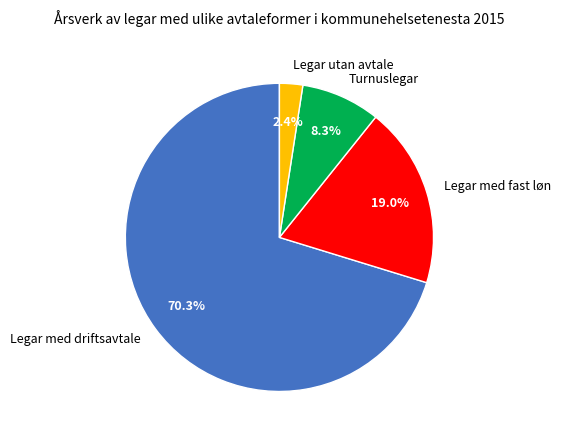

Which slice represents more than half of the pie?

Legar med driftsavtale